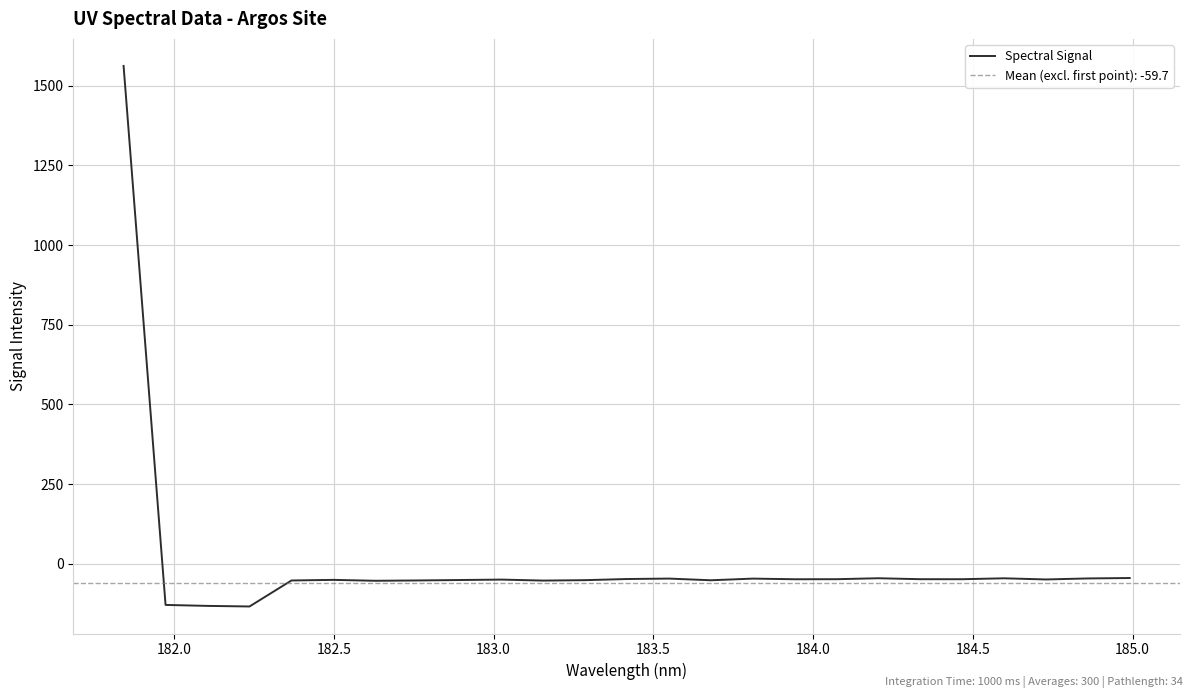

What is the highest value of the Spectral Signal series?

1562.6